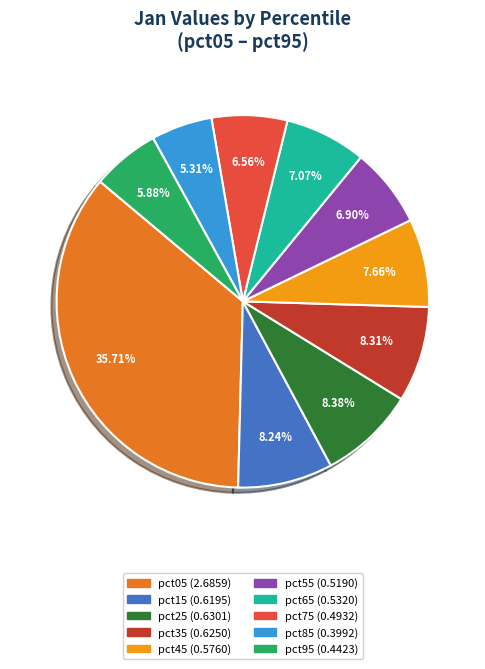

Which category has the biggest portion of the pie?

pct05